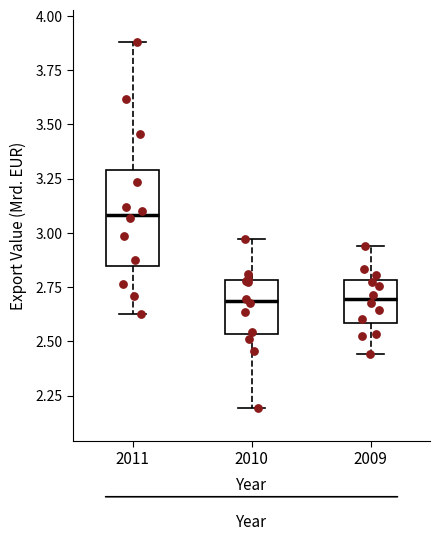

Reading left to right, read every box against the y-axis: the position of its median line, the range the box covers, and the ends of its whiskers. The values are not printed on the chart, so give them approximately, as read against the axis.

2011: median 3.10, box 2.85 to 3.30, whiskers 2.65 to 3.90
2010: median 2.70, box 2.55 to 2.80, whiskers 2.20 to 2.95
2009: median 2.70, box 2.60 to 2.80, whiskers 2.45 to 2.95